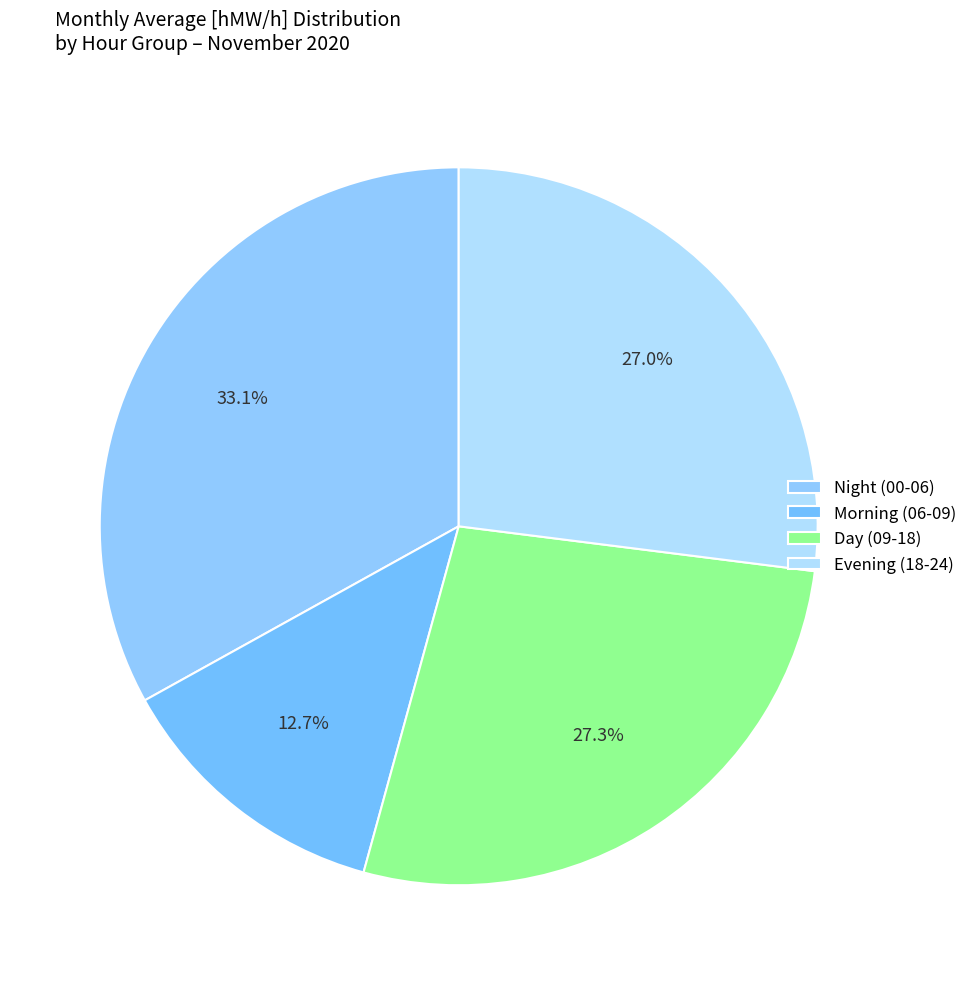

Count the number of slices in the pie.

4